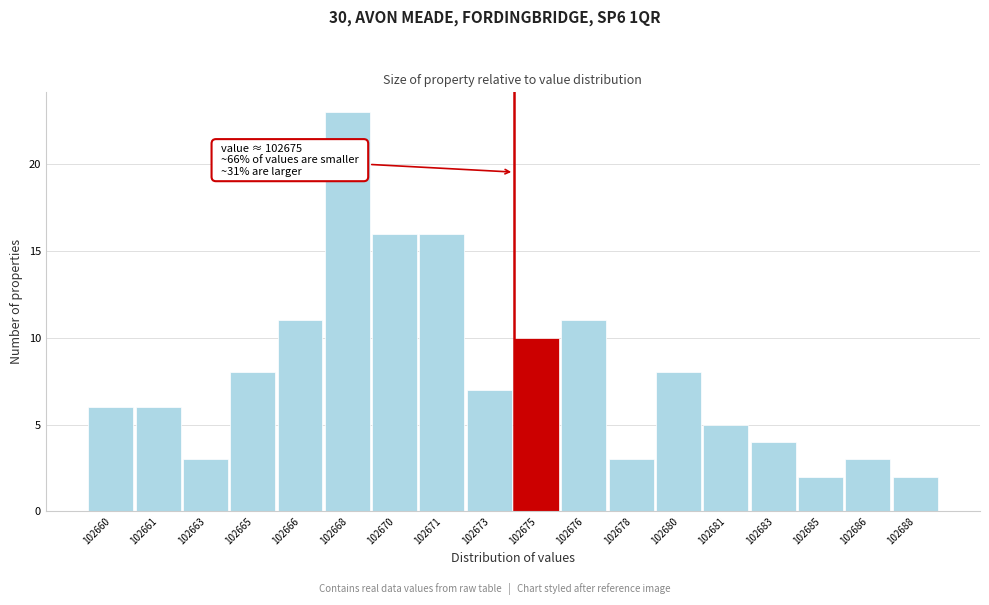

Reading right to left, extract all data points from this chart.

2	3	2	4	5	8	3	11	10	7	16	16	23	11	8	3	6	6